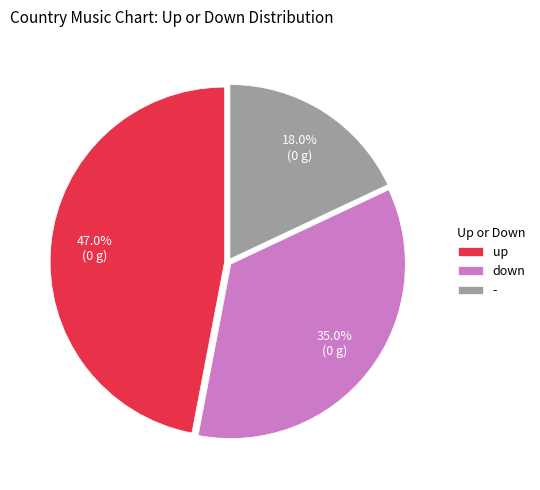

To the nearest percent, what percentage of the pie is -?

18%